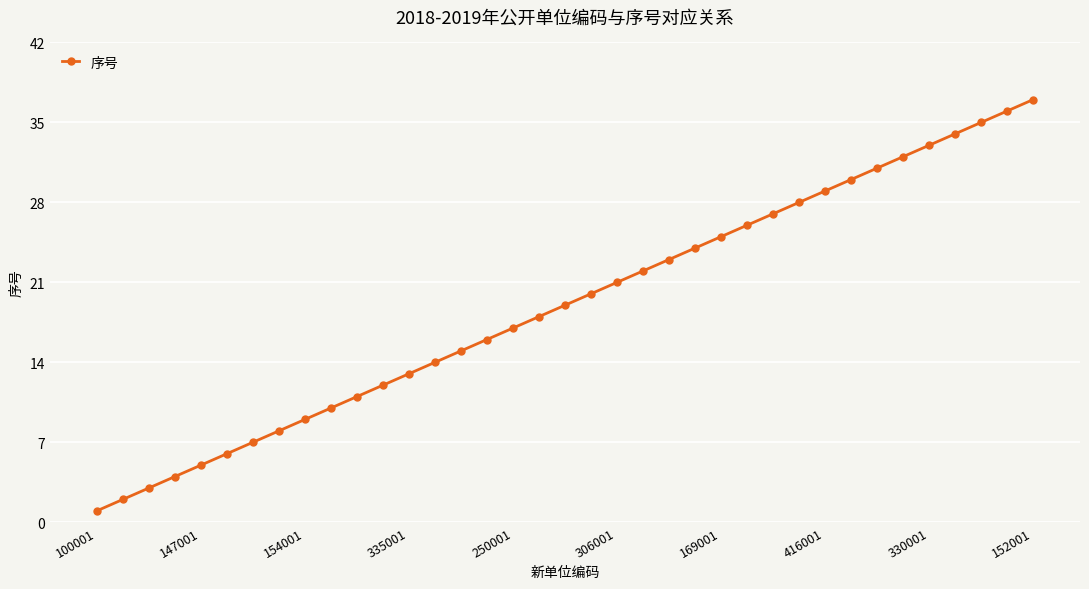

Does the chart have visible grid lines?

Yes